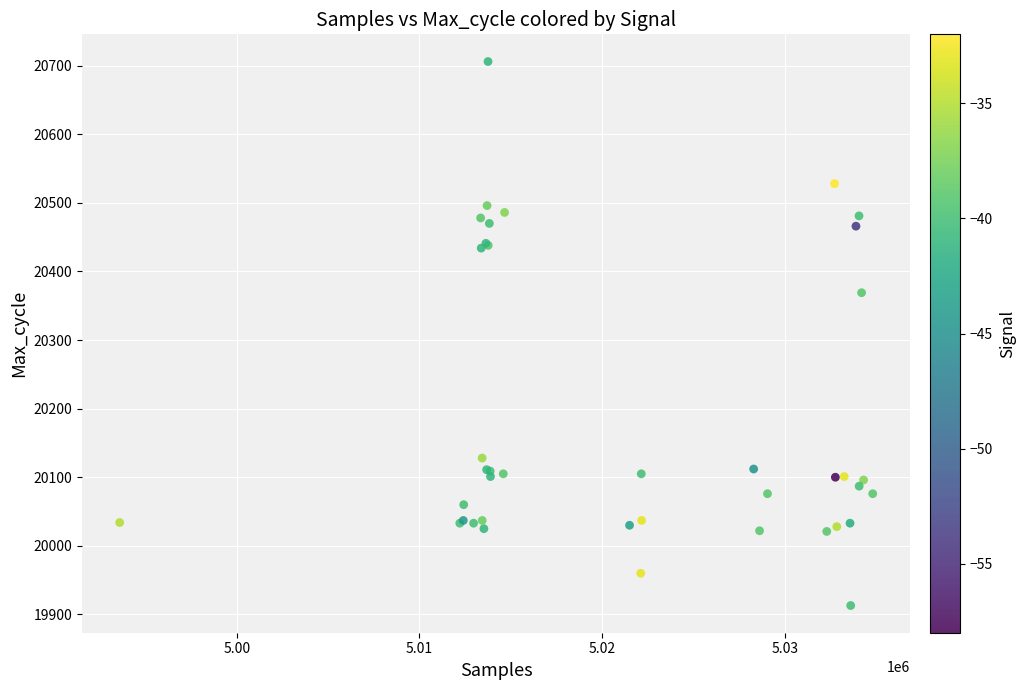

What Y value in the scatter plot is closest to 20309?

20369